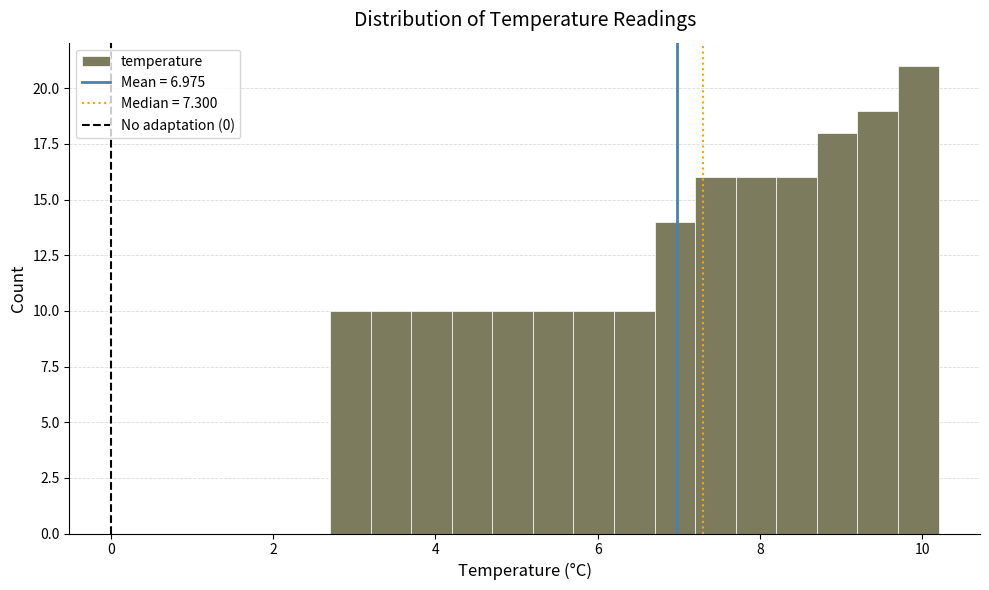

Around what value on the x-axis is the tallest bar? Give the approximate position of its centre, as read against the axis.

10.0